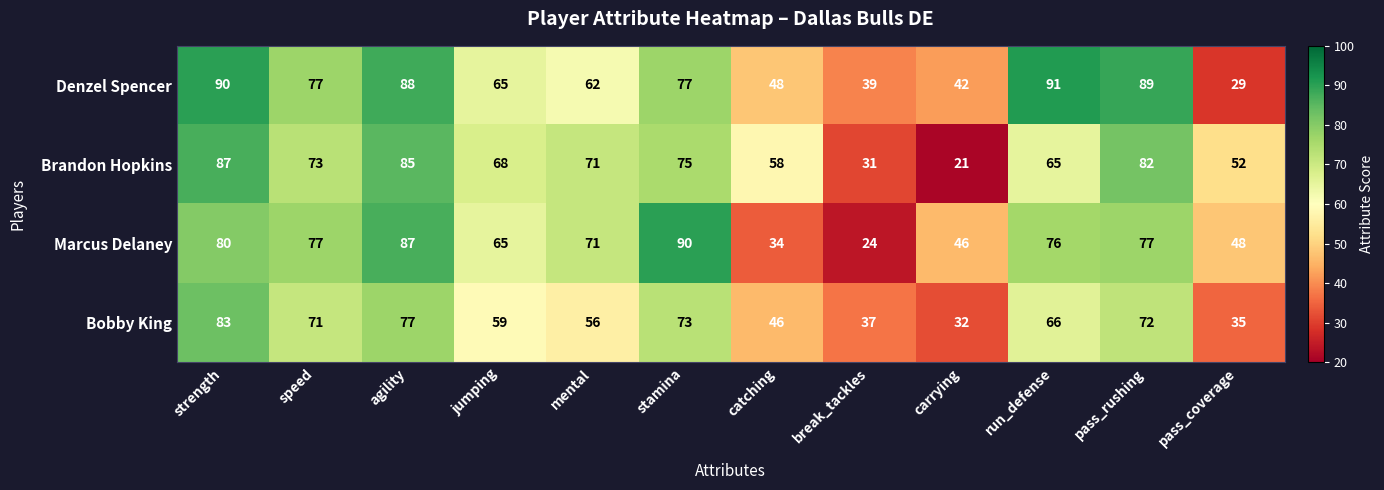

What is the difference between the highest and lowest values at carrying?

25